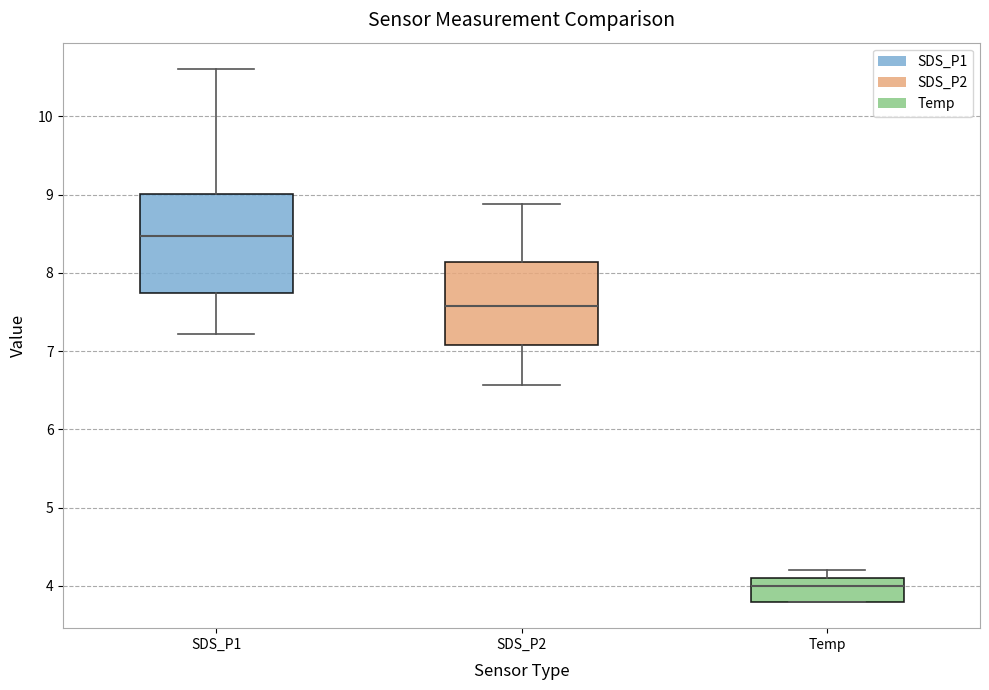

Which box's median line is the lowest?

Temp